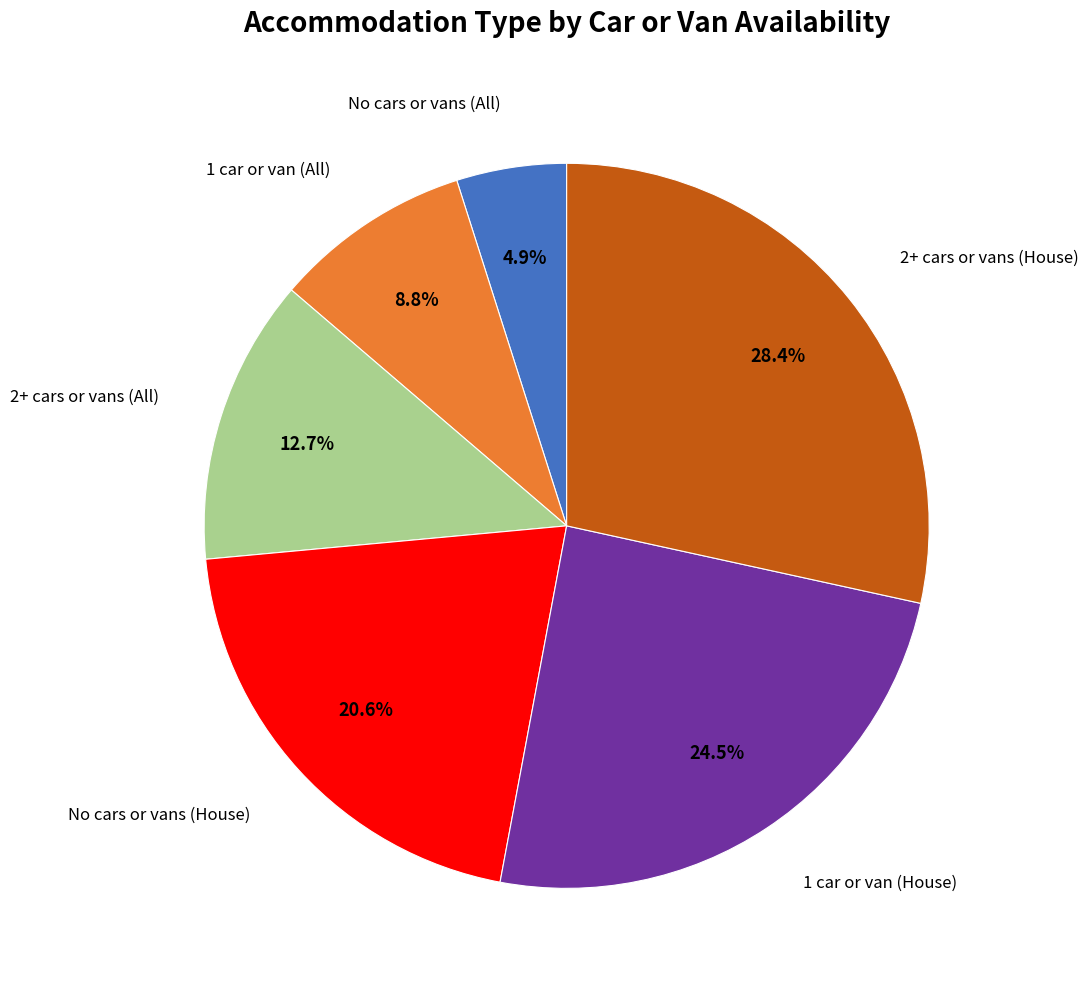

What is the ratio of the value at 2+ cars or vans (All) to the value at No cars or vans (All)?

2.6